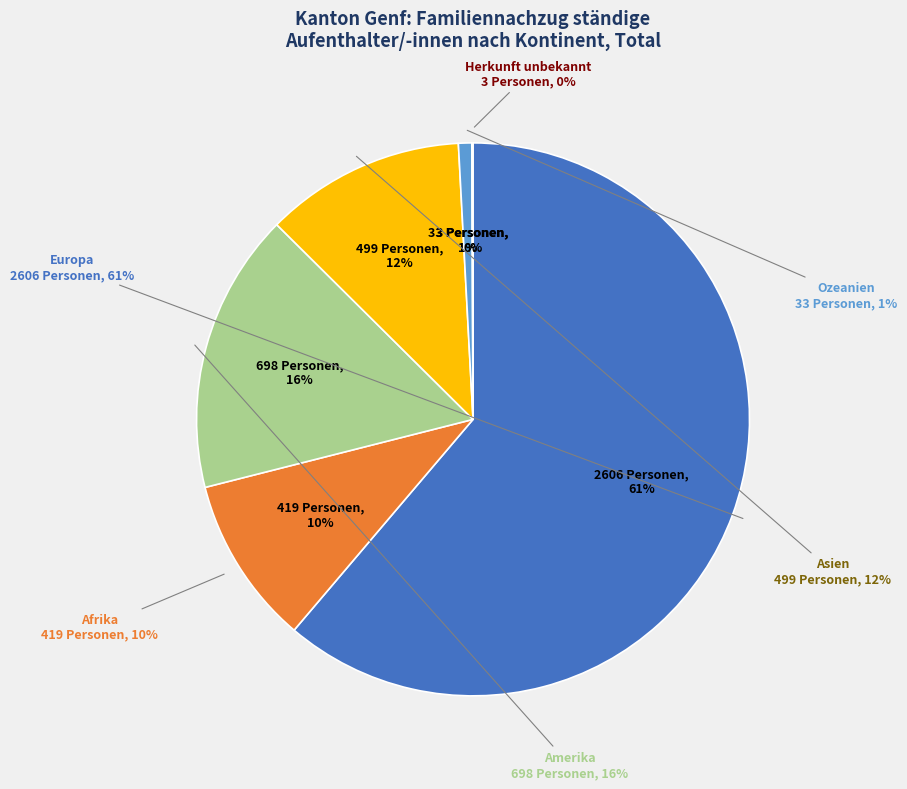

What percentage is NOT represented by Afrika?

90.2%